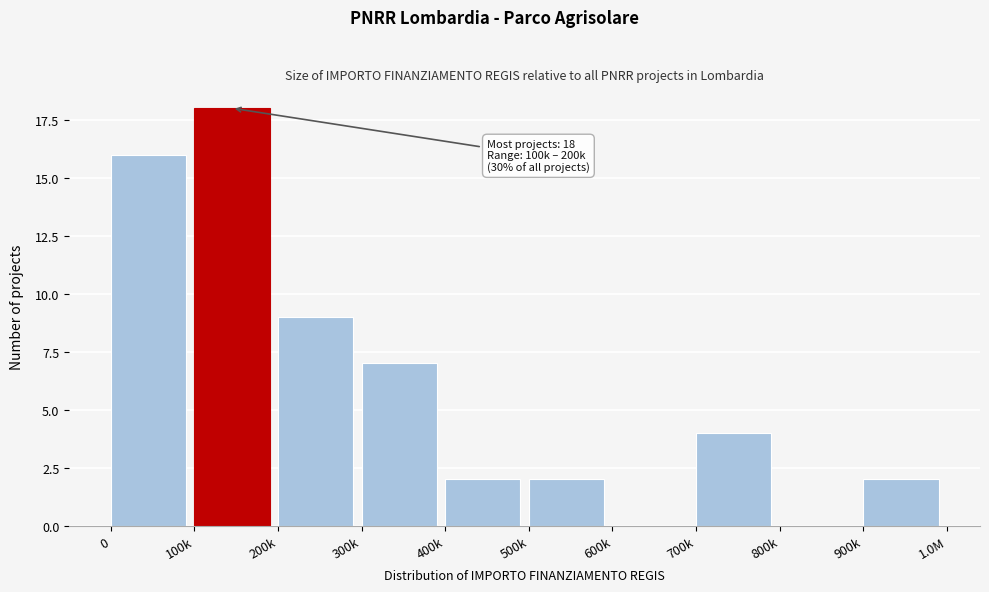

Reading right to left, list all the values displayed in this chart.

900k=2	800k=0	700k=4	600k=0	500k=2	400k=2	300k=7	200k=9	100k=18	0=16